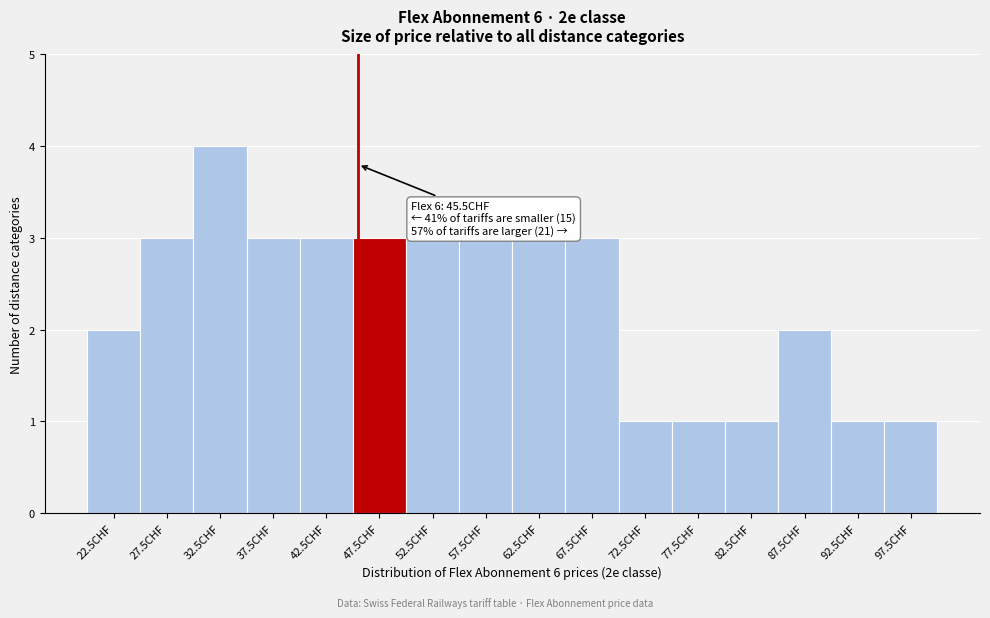

Which range on the x-axis has the tallest bar?

30 to 35